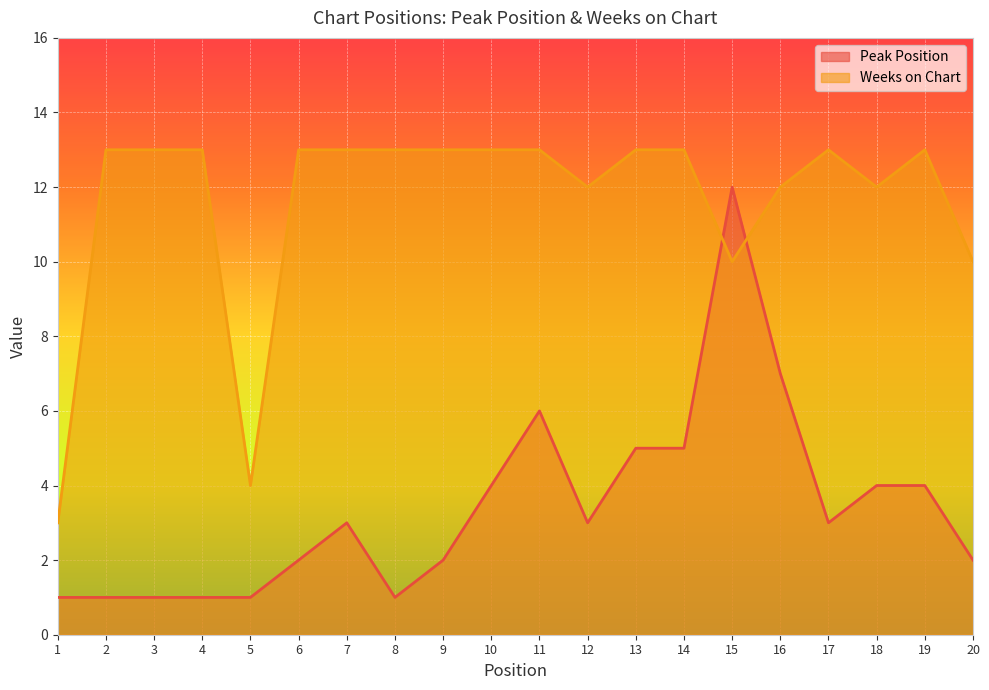

Which series has the largest total across all categories?

Weeks on Chart